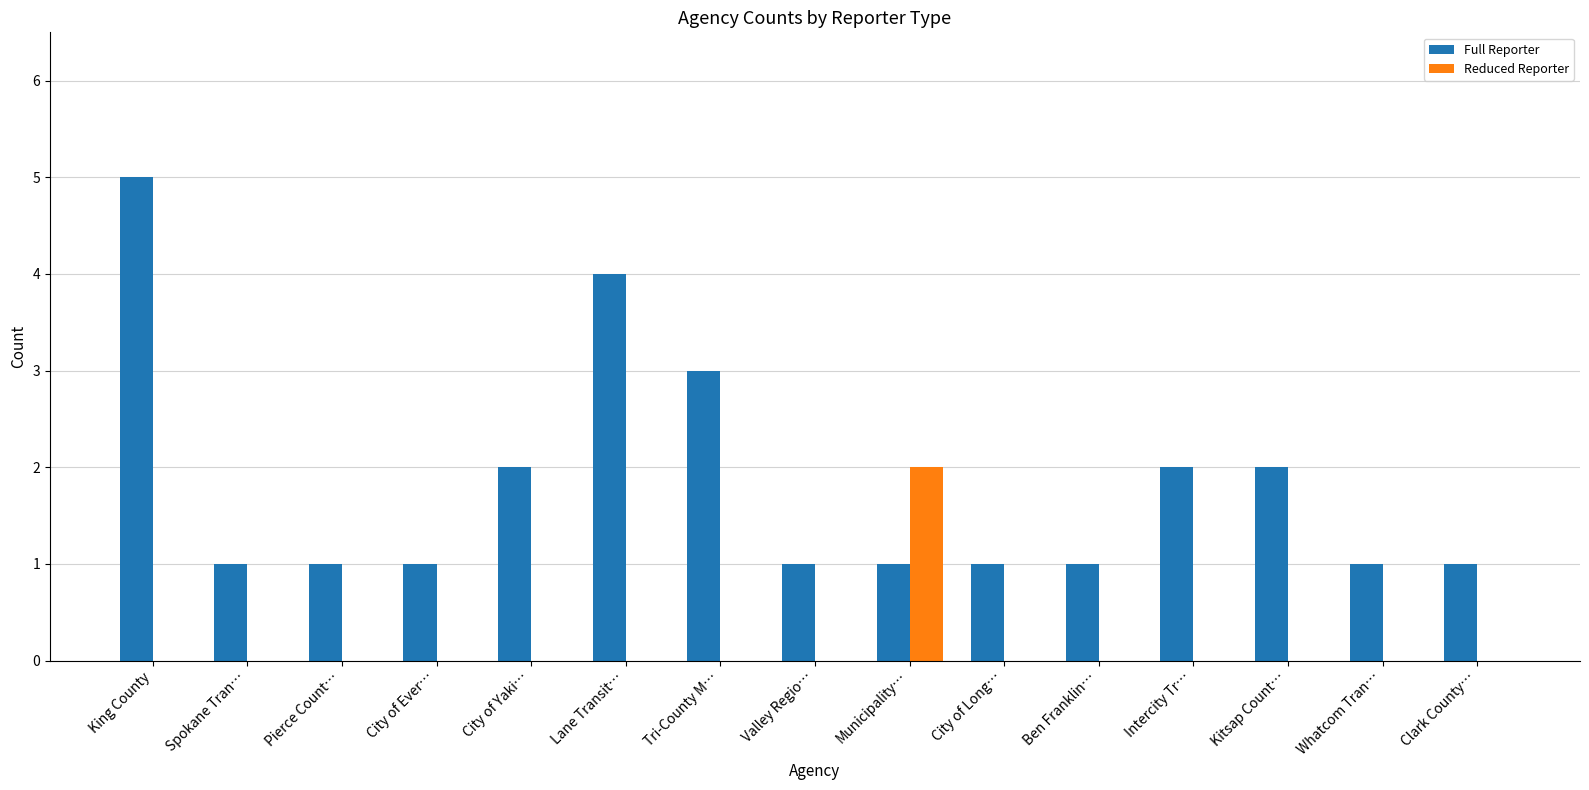

Reading right to left, extract all data points from this chart.

Full Reporter: Clark County…=1	Whatcom Tran…=1	Kitsap Count…=2	Intercity Tr…=2	Ben Franklin…=1	City of Long…=1	Municipality…=1	Valley Regio…=1	Tri-County M…=3	Lane Transit…=4	City of Yaki…=2	City of Ever…=1	Pierce Count…=1	Spokane Tran…=1	King County=5
Reduced Reporter: Clark County…=0	Whatcom Tran…=0	Kitsap Count…=0	Intercity Tr…=0	Ben Franklin…=0	City of Long…=0	Municipality…=2	Valley Regio…=0	Tri-County M…=0	Lane Transit…=0	City of Yaki…=0	City of Ever…=0	Pierce Count…=0	Spokane Tran…=0	King County=0